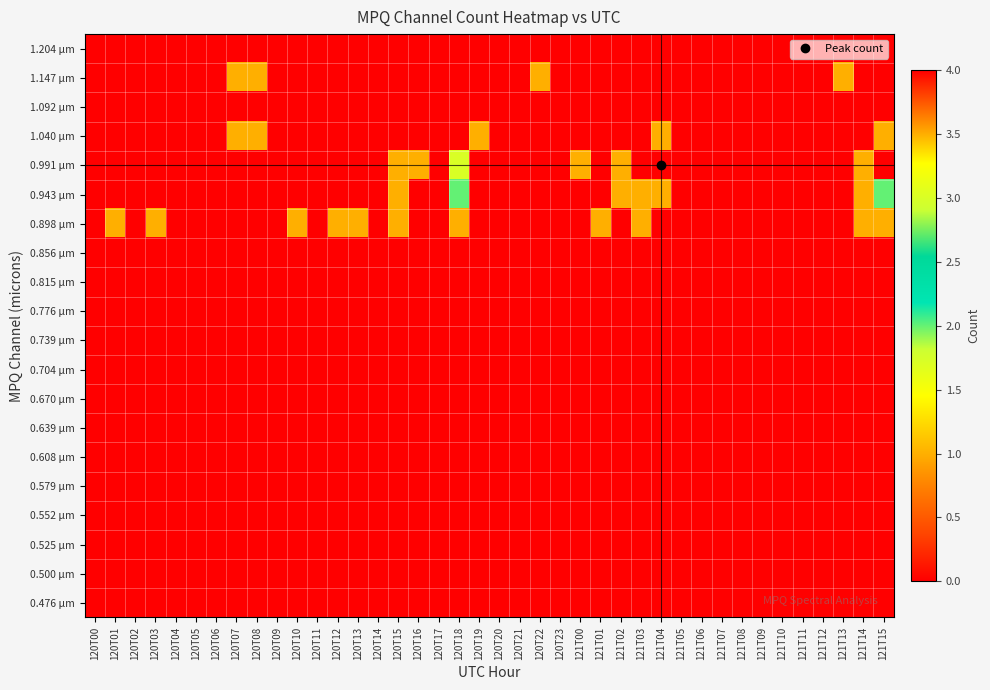

What is the spread (max minus min) of values at 120T18?

3